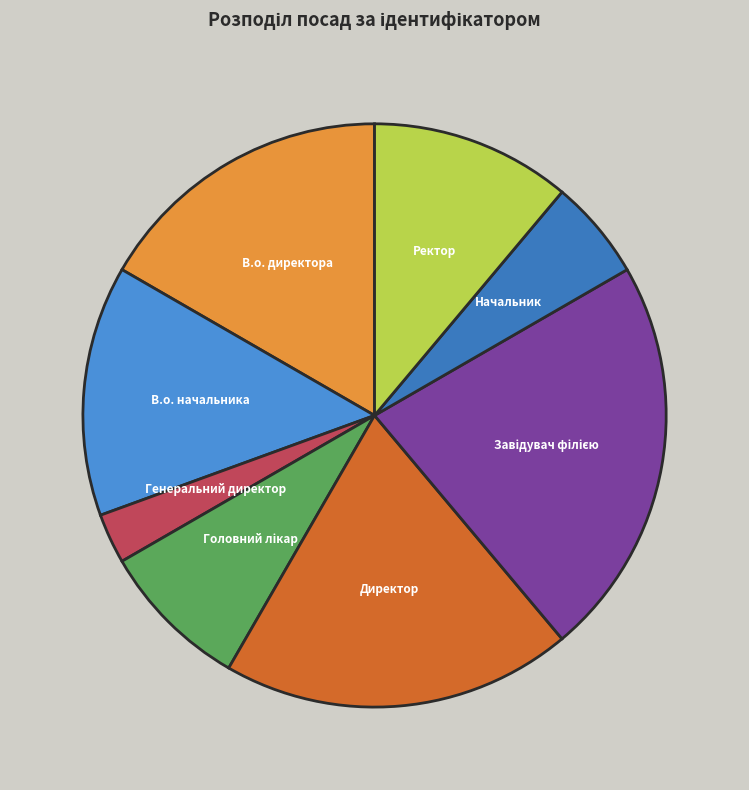

Which has a higher value, Начальник or В.о. директора?

В.о. директора